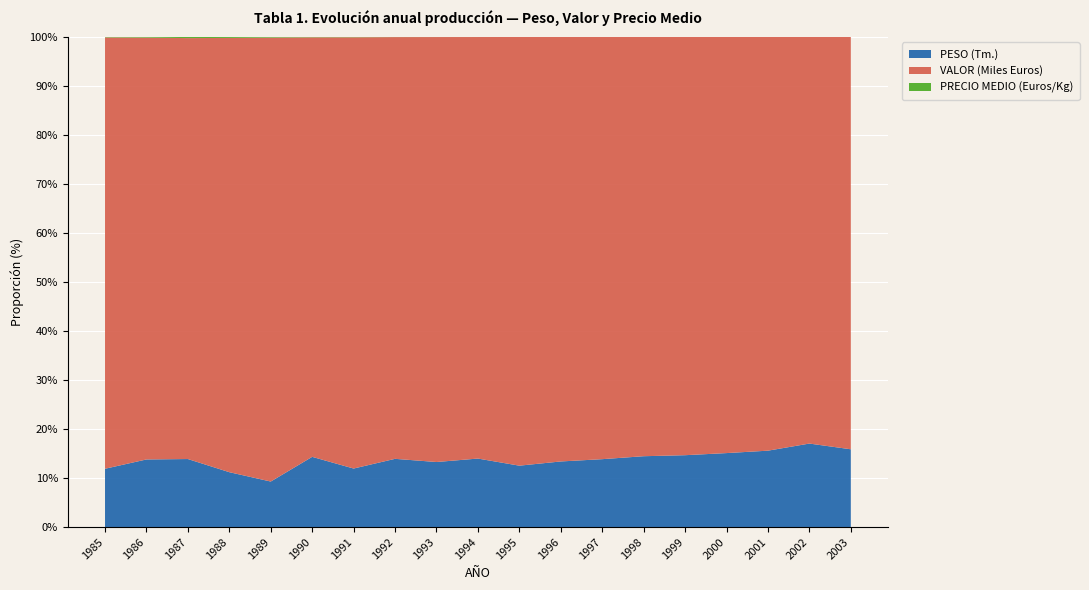

Reading left to right, what are all the values shown in this chart?

PESO (Tm.): 1985=698.0	1986=509.3	1987=320.5	1988=379.5	1989=535.4	1990=768.6	1991=845.3	1992=1400.9	1993=1613.0	1994=1748.3	1995=2000.6	1996=3426.0	1997=3136.1	1998=3630.4	1999=4219.7	2000=5332.9	2001=4689.1	2002=6342.8	2003=6679.7
VALOR (Miles Euros): 1985=5164.2	1986=3177.4	1987=1983.3	1988=3003.0	1989=5221.1	1990=4592.9	1991=6228.6	1992=8660.7	1993=10537.5	1994=10759.2	1995=13968.5	1996=22171.2	1997=19504.7	1998=21486.2	1999=24564.0	2000=30007.7	2001=25400.1	2002=30896.2	2003=35419.3
PRECIO MEDIO (Euros/Kg): 1985=7.4	1986=6.2	1987=6.2	1988=7.9	1989=9.8	1990=6.0	1991=7.4	1992=6.2	1993=6.5	1994=6.2	1995=7.0	1996=6.5	1997=6.2	1998=5.9	1999=5.8	2000=5.6	2001=5.4	2002=4.9	2003=5.3